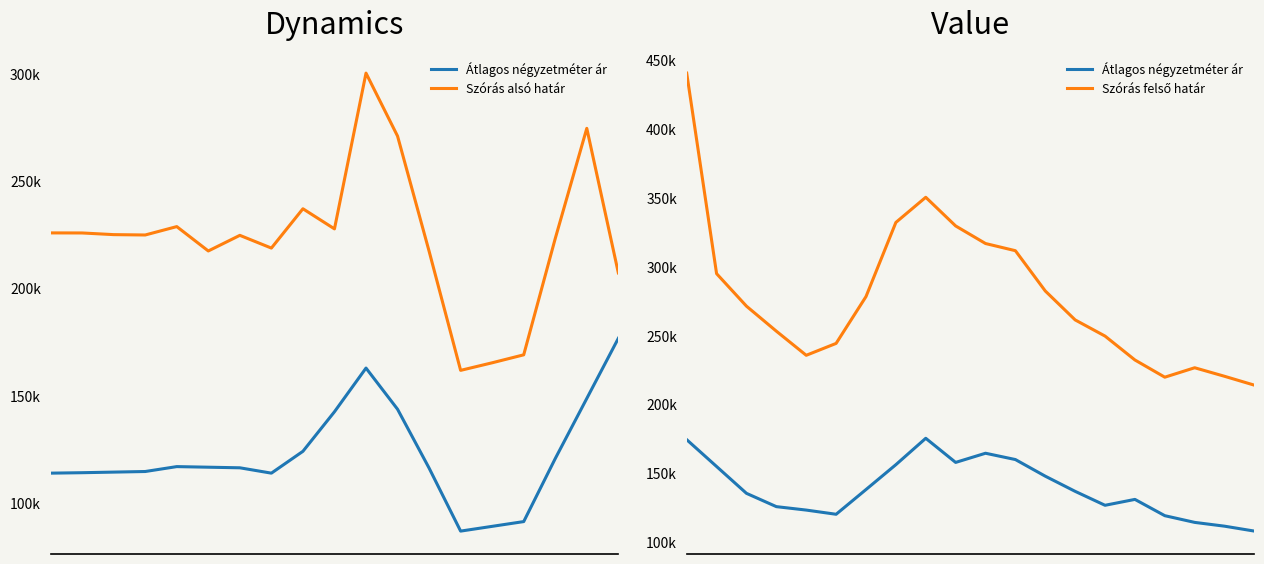

What is the difference between the maximum and second lowest values in the Szórás alsó határ series?

137415